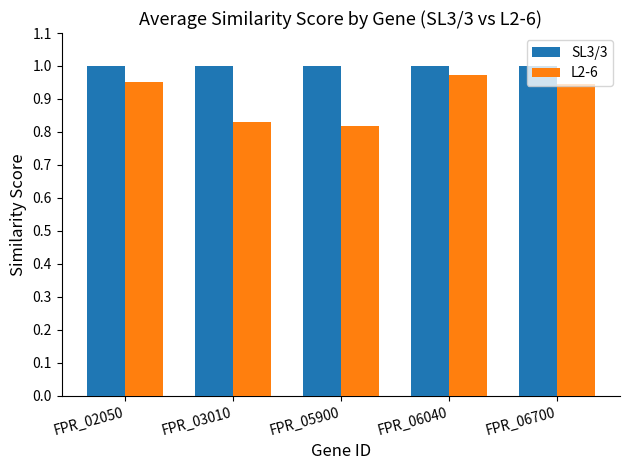

At which category is the sum across all series the highest?

FPR_06040